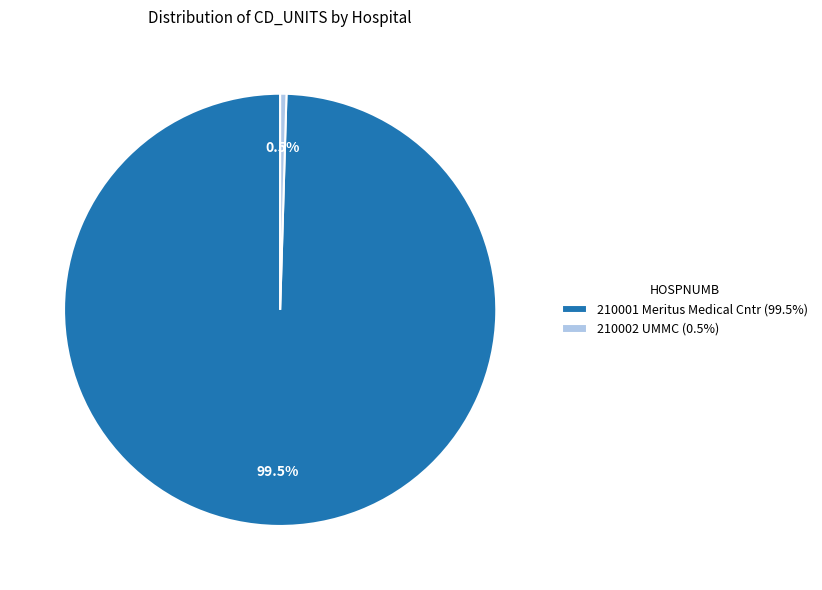

Does 210001 Meritus Medical Cntr (99.5%) represent more than half of the total?

Yes